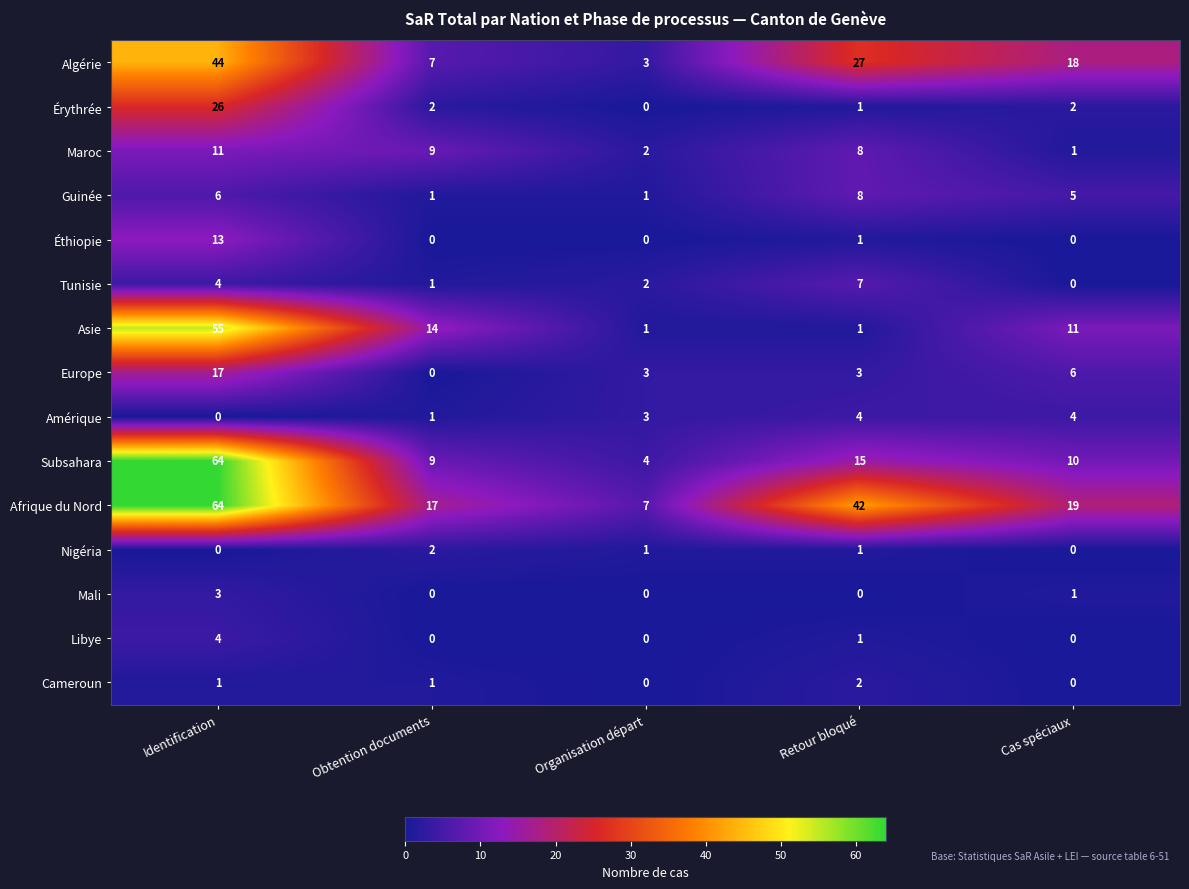

At which label does Guinée first exceed 5?

Identification